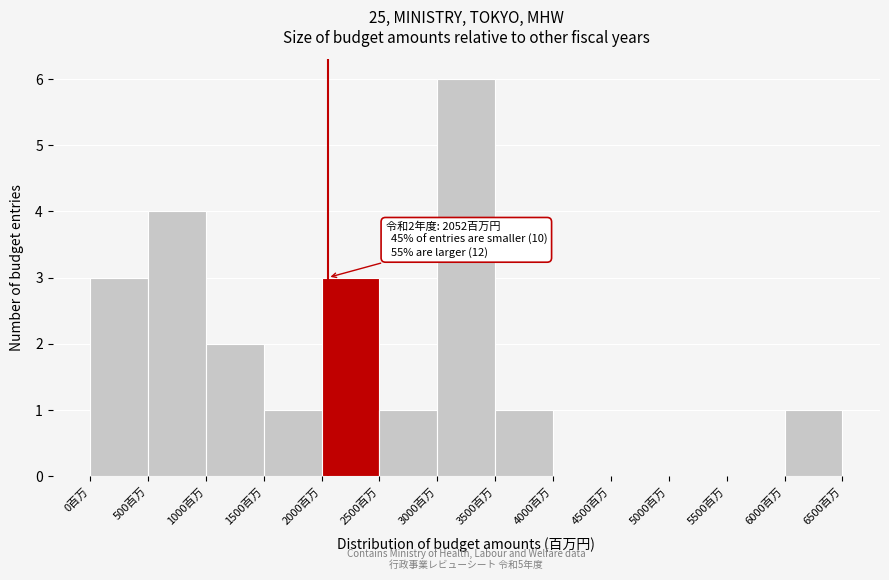

Which range on the x-axis has the tallest bar?

3000 to 3500